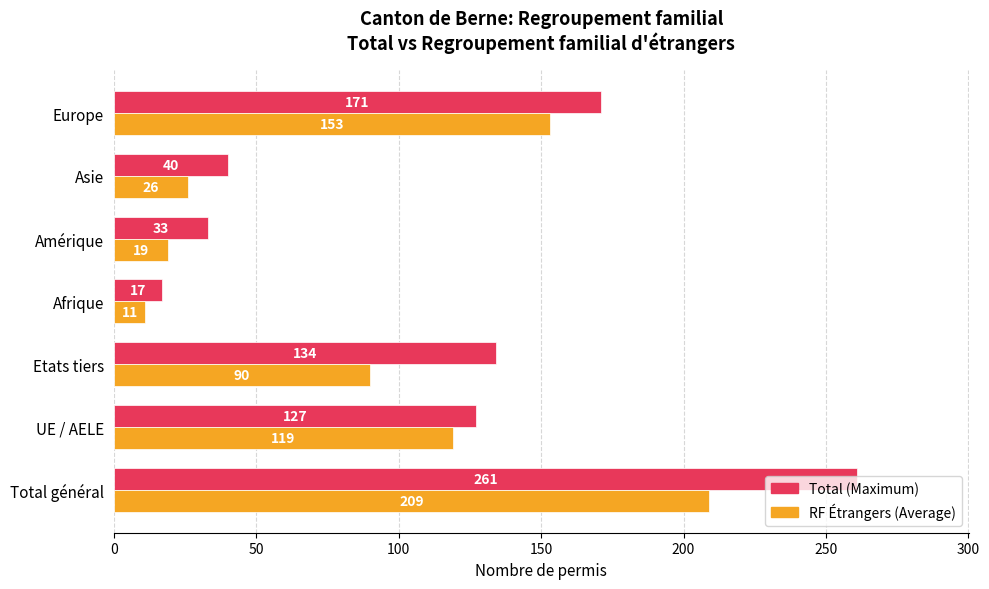

What is the maximum value shown in the chart?

261